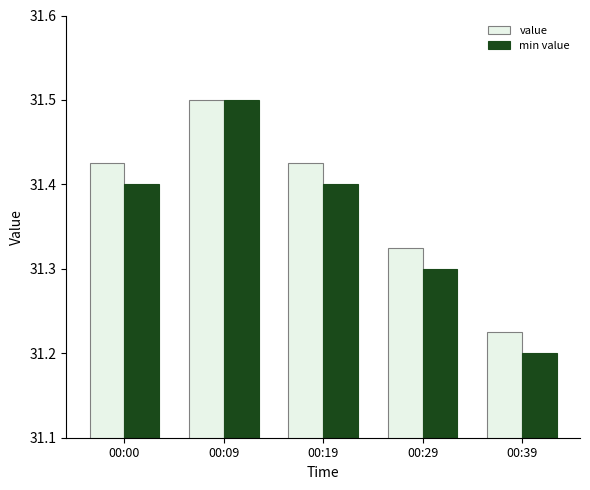

What is the difference between the value values at 00:00 and 00:39?

0.2